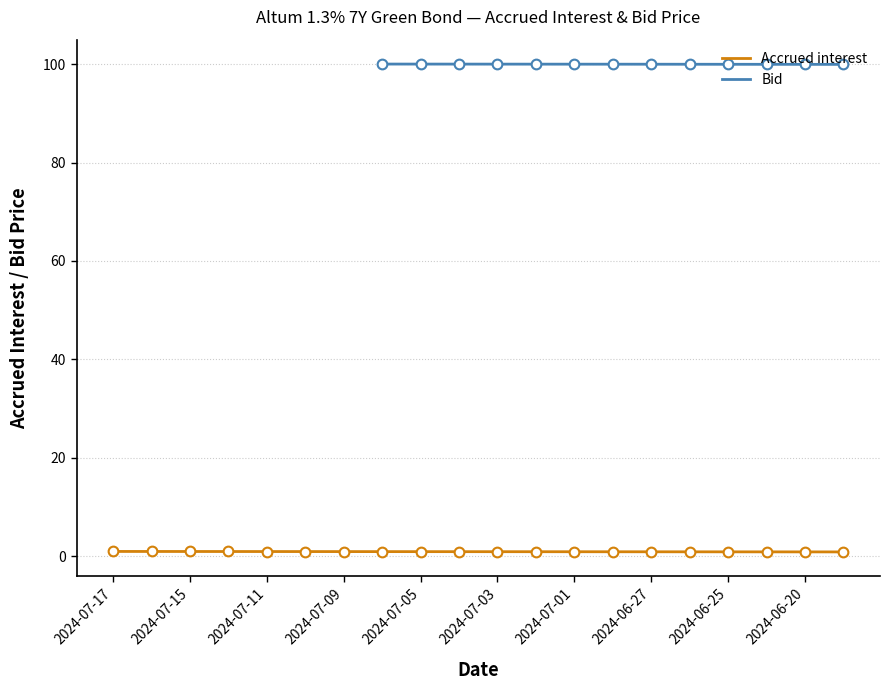

What position from the left is 2024-06-26?

16